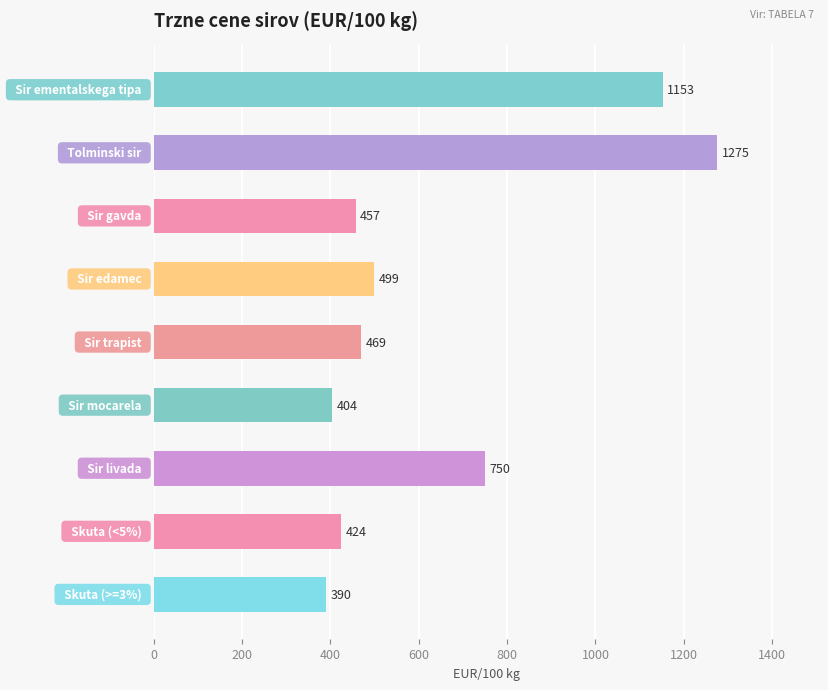

What is the maximum value shown in the chart?

1275.3